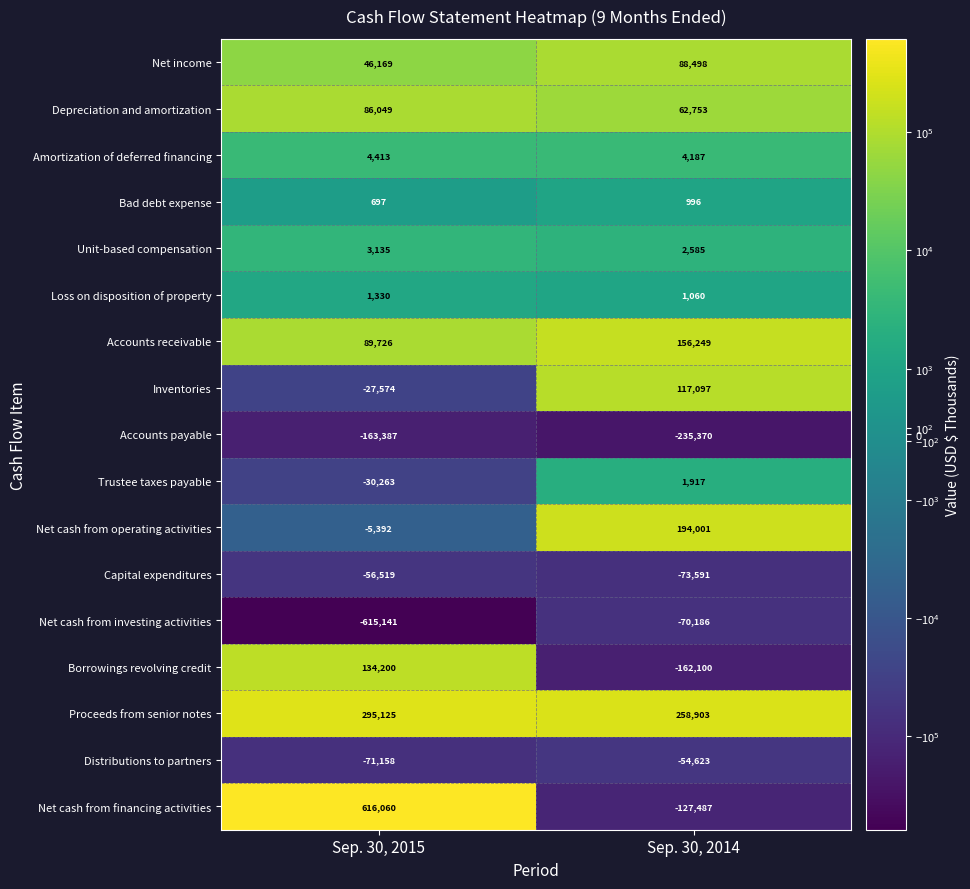

Is it true that Capital expenditures equals -101153 at Sep. 30, 2014?

False